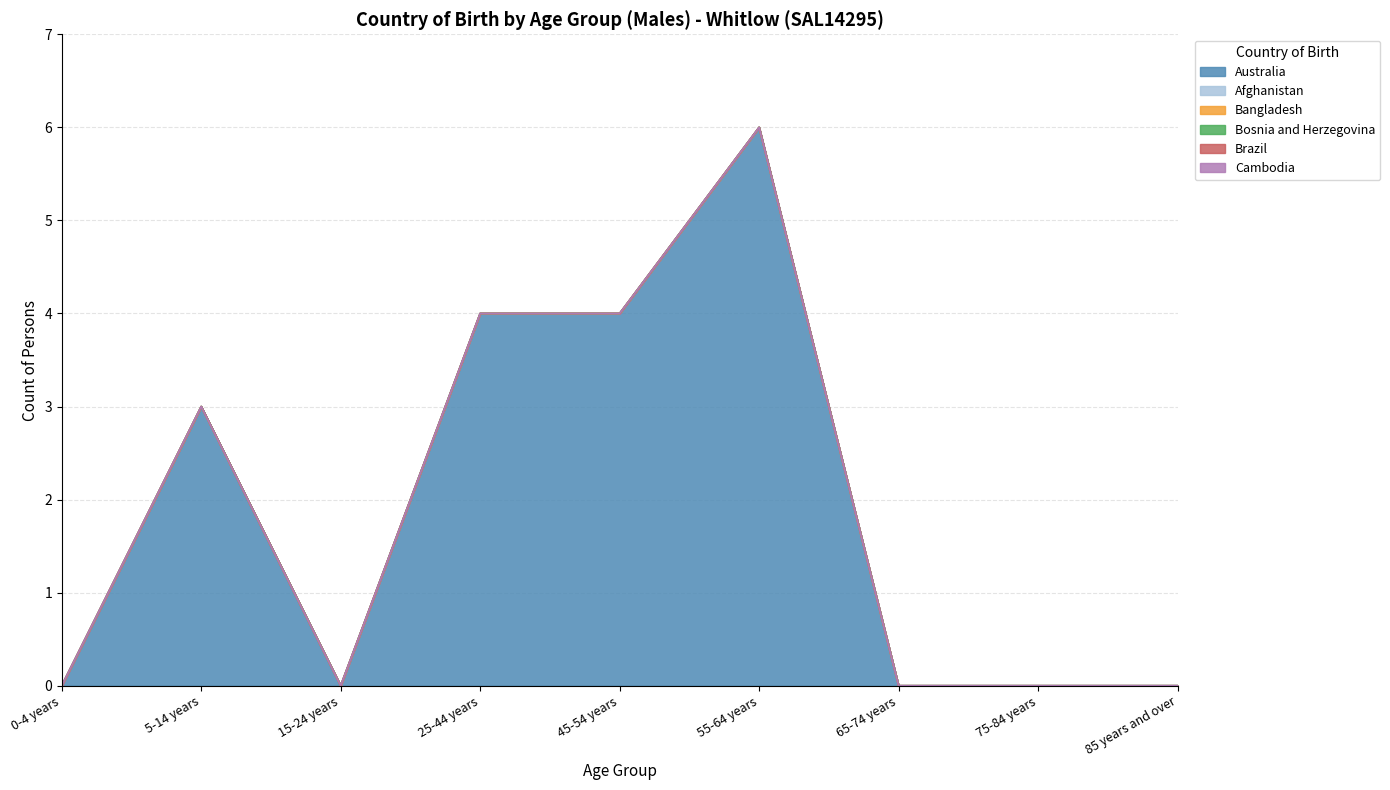

True or false: Bangladesh and Brazil intersect in this chart.

False